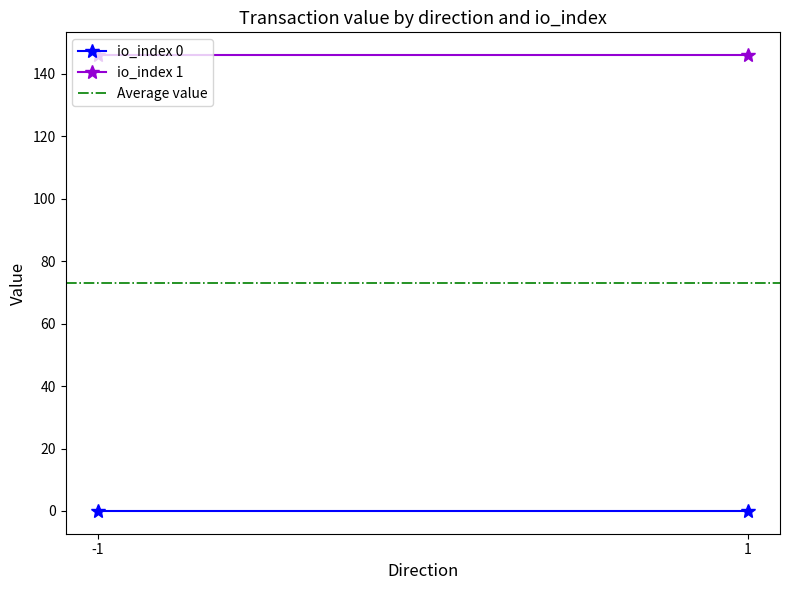

How many data points does each series have?

2